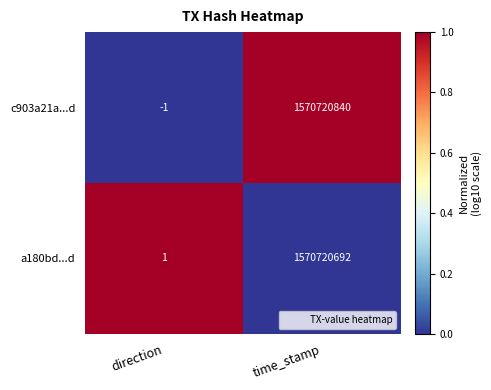

What is the difference between the a180bd...d values at direction and time_stamp?

1570720691